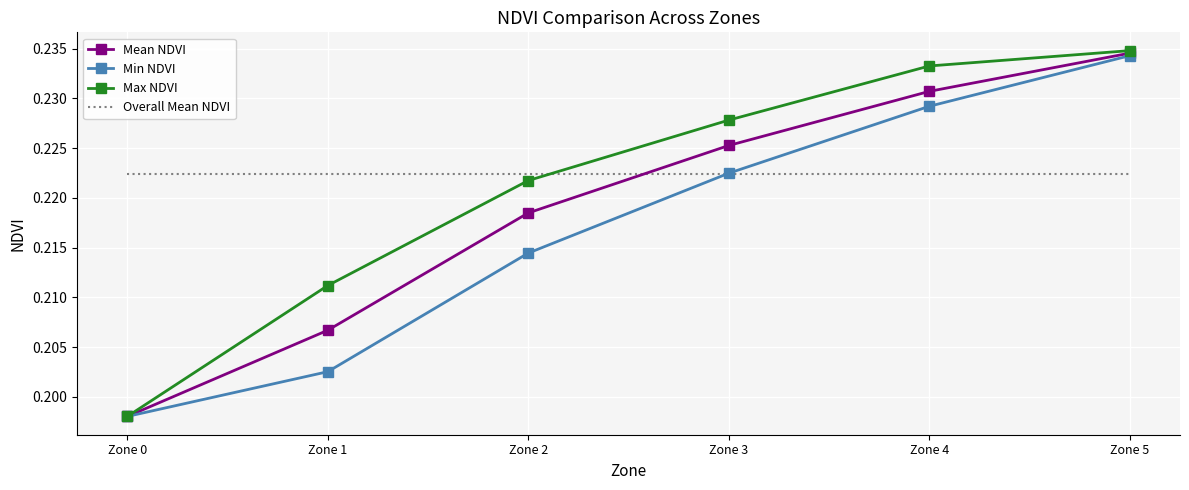

What is the total value across all series at Zone 5?

0.9